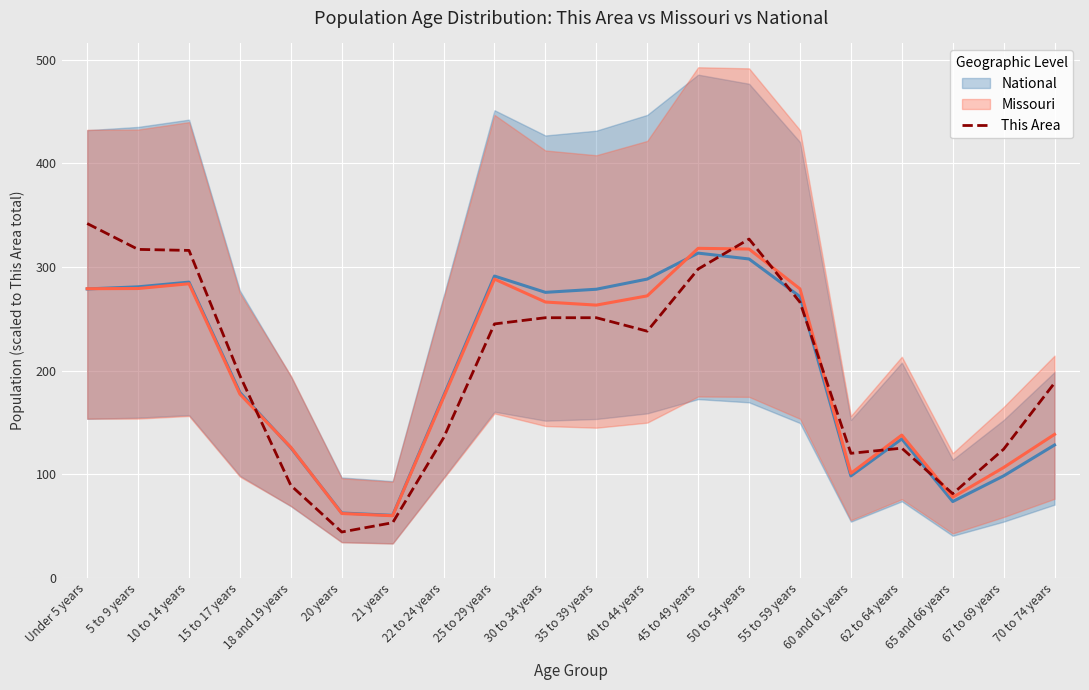

At which category does the chart reach its minimum across all series?

20 years